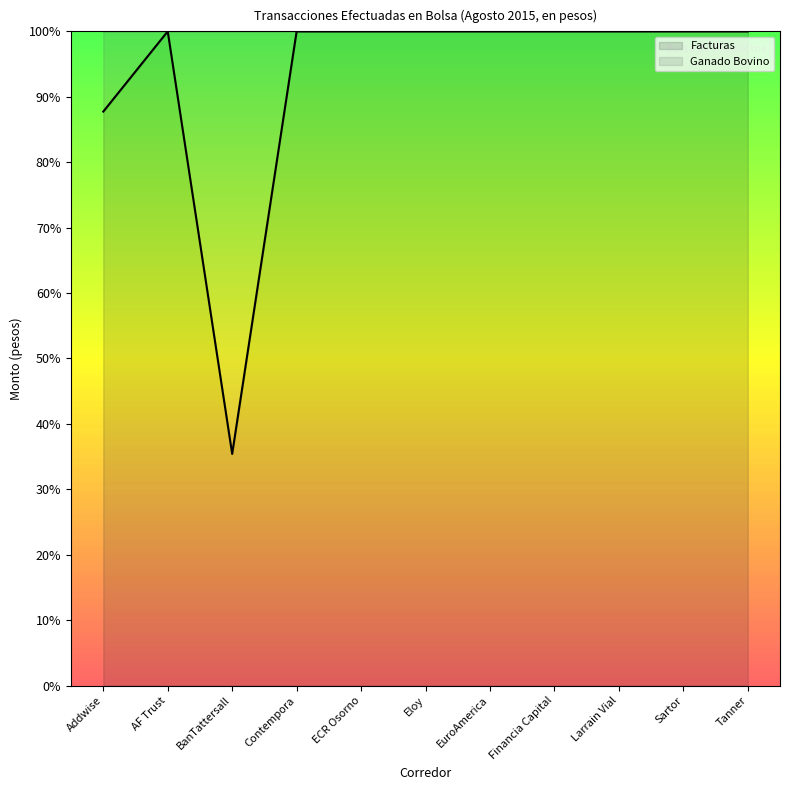

Where is the first local maximum?

AF Trust